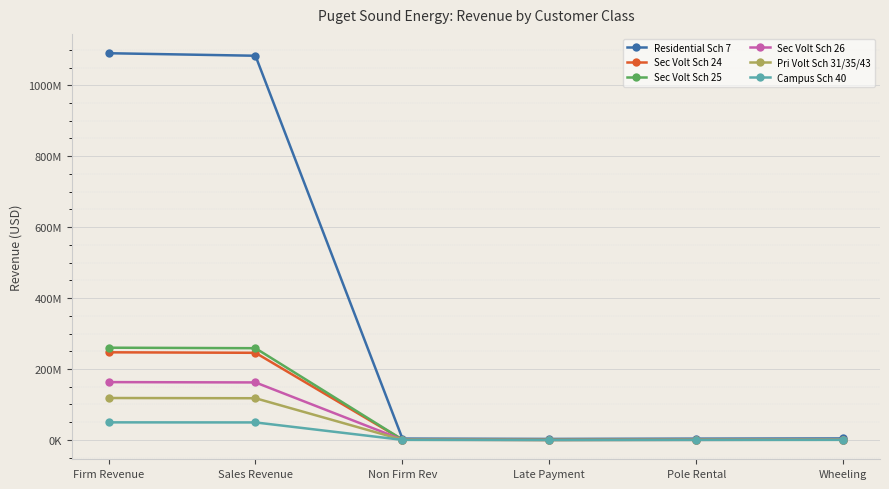

What are all the series names shown in the legend?

Residential Sch 7, Sec Volt Sch 24, Sec Volt Sch 25, Sec Volt Sch 26, Pri Volt Sch 31/35/43, Campus Sch 40